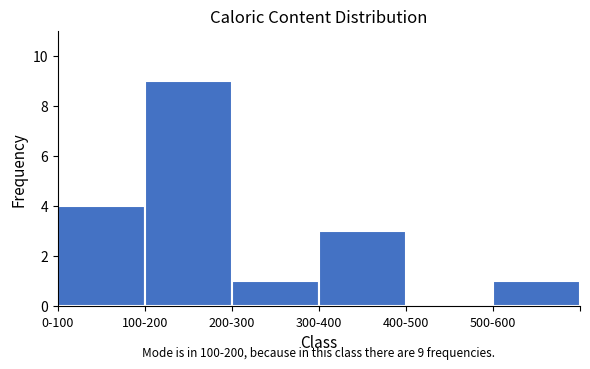

Reading left to right, extract all data points from this chart.

0-100=4	100-200=9	200-300=1	300-400=3	400-500=0	500-600=1